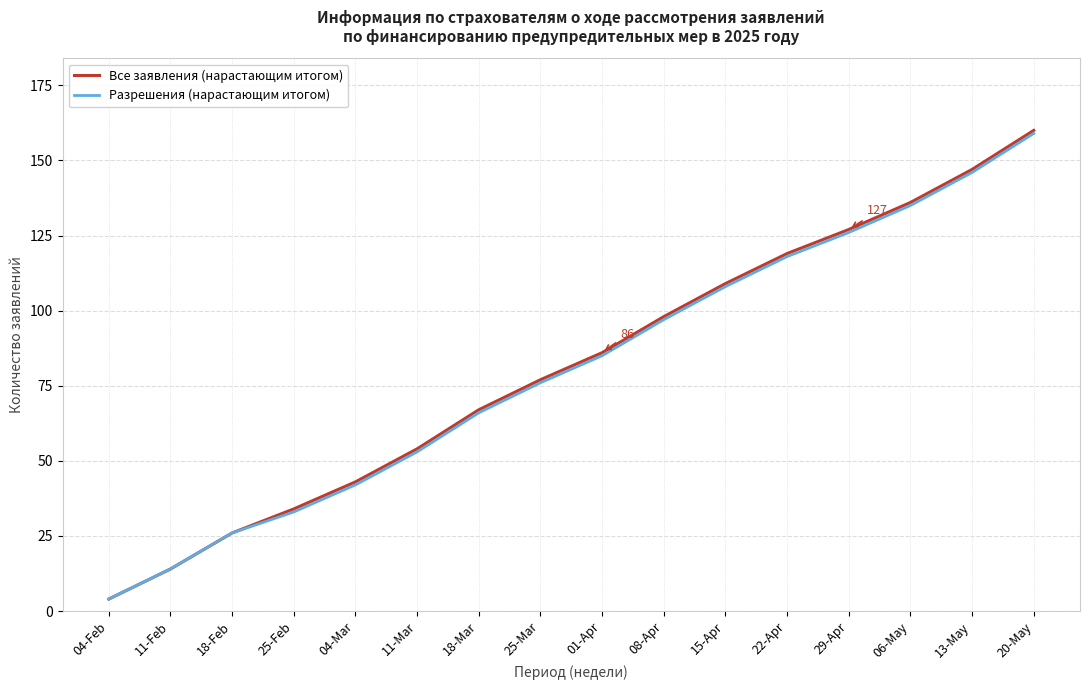

At which category does the chart reach its minimum across all series?

04-Feb